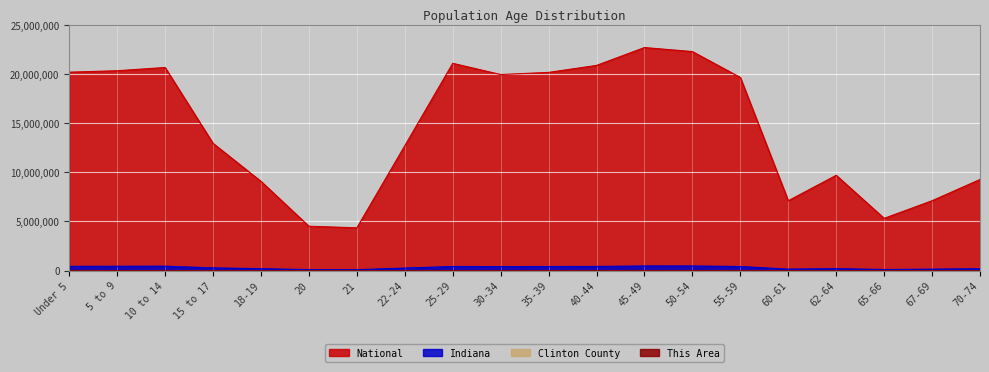

Is it true that Indiana equals 452171 at 10 to 14?

True